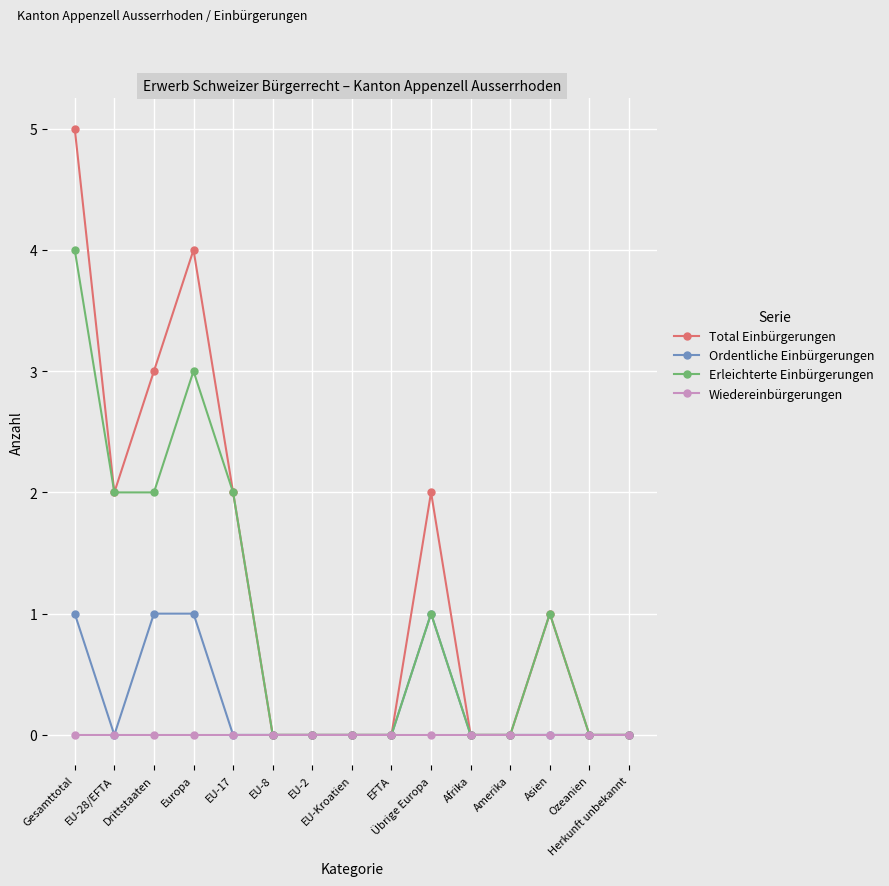

Rank the series by their maximum value, from highest to lowest.

Total Einbürgerungen, Erleichterte Einbürgerungen, Ordentliche Einbürgerungen, Wiedereinbürgerungen